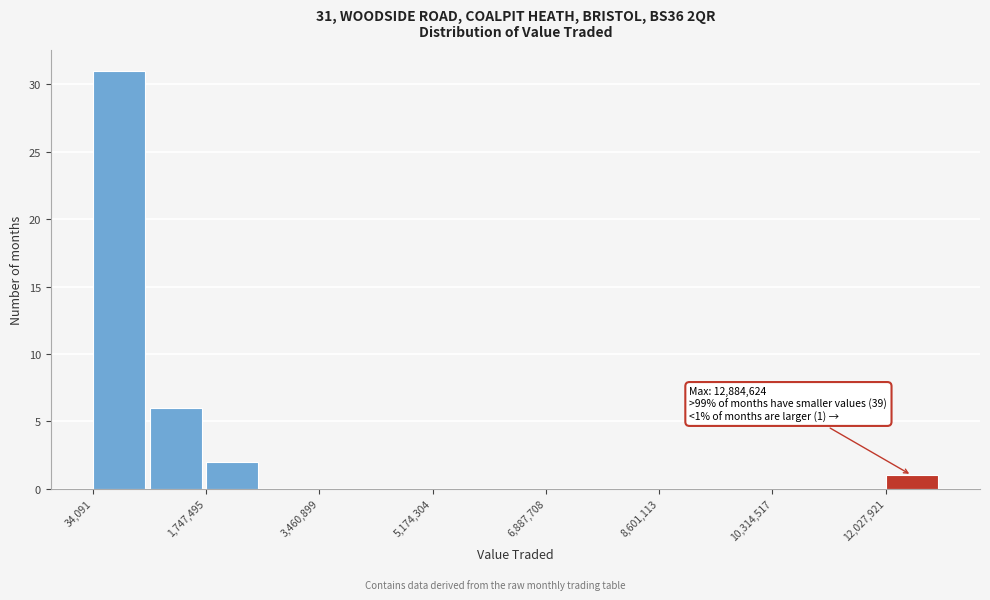

Which range on the x-axis has the tallest bar?

0 to 800000